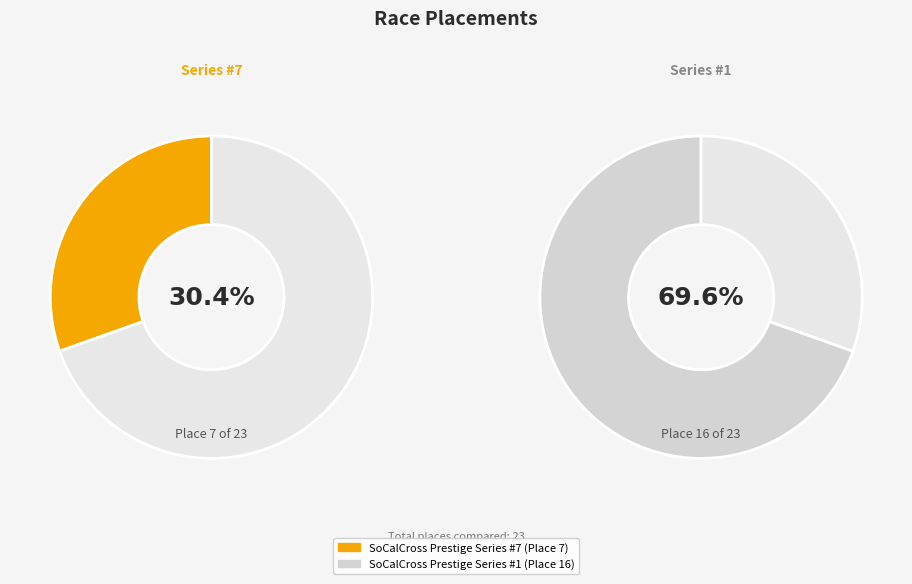

Between SoCalCross Prestige Series #7 and SoCalCross Prestige Series #1, which is larger?

SoCalCross Prestige Series #1